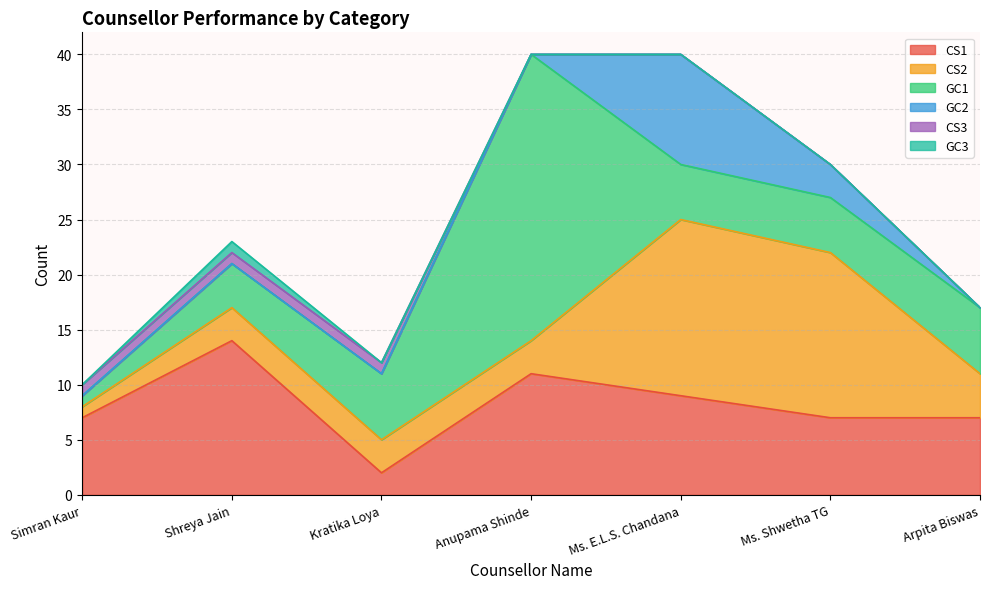

How many lines are shown in the chart?

6